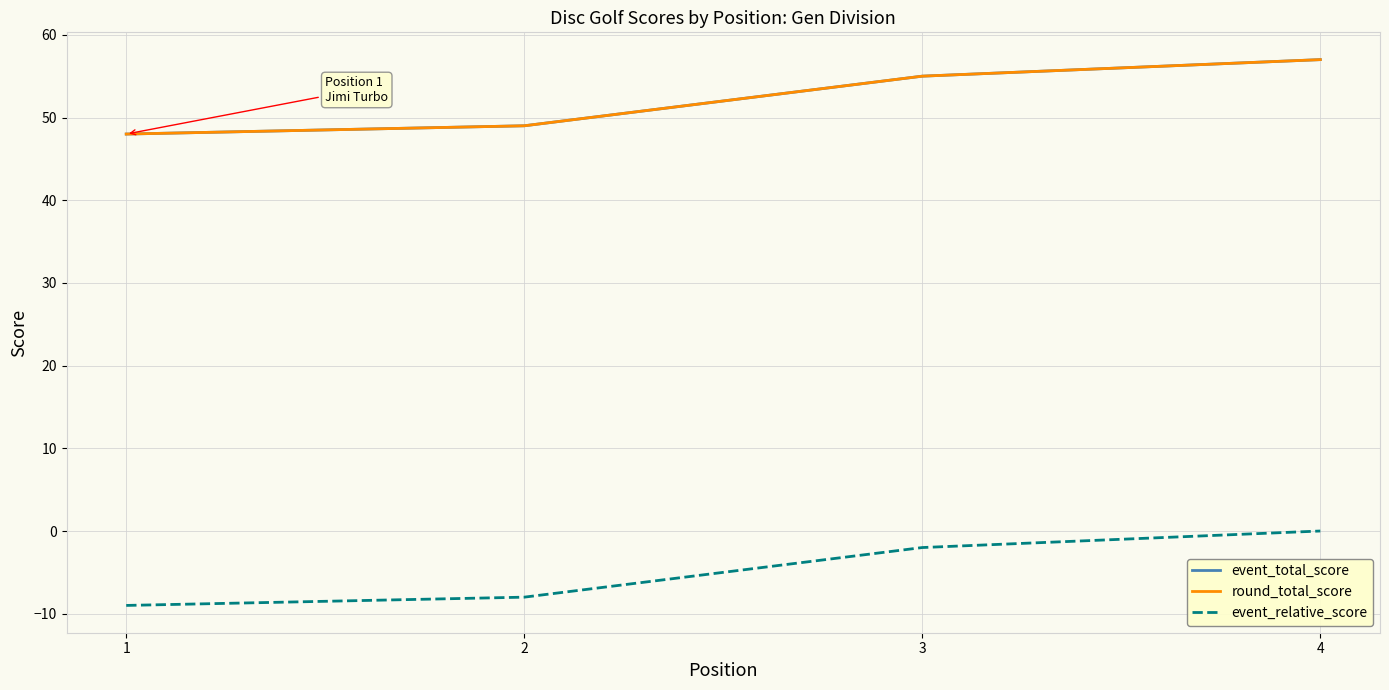

Is this an area chart (filled region under the line)?

No